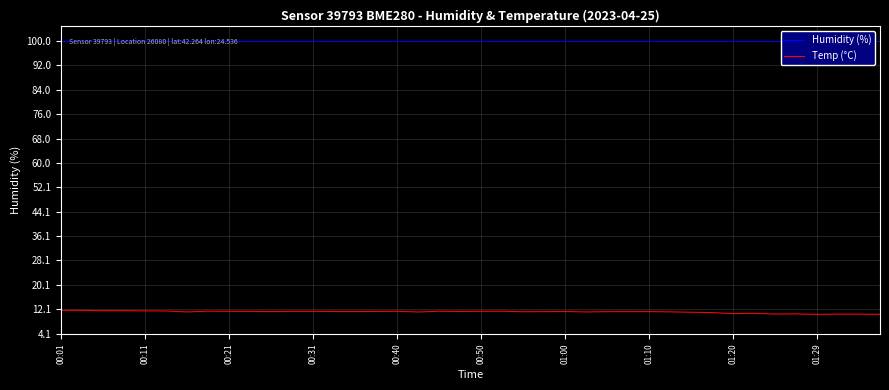

Is this an area chart (filled region under the line)?

No